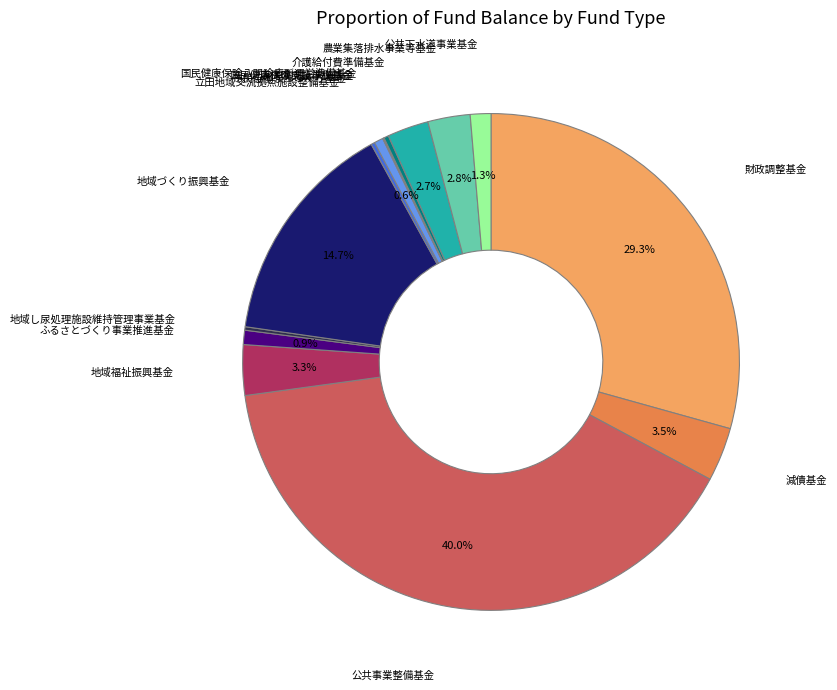

Which category has the smallest portion of the pie?

国民健康保険支払準備基金